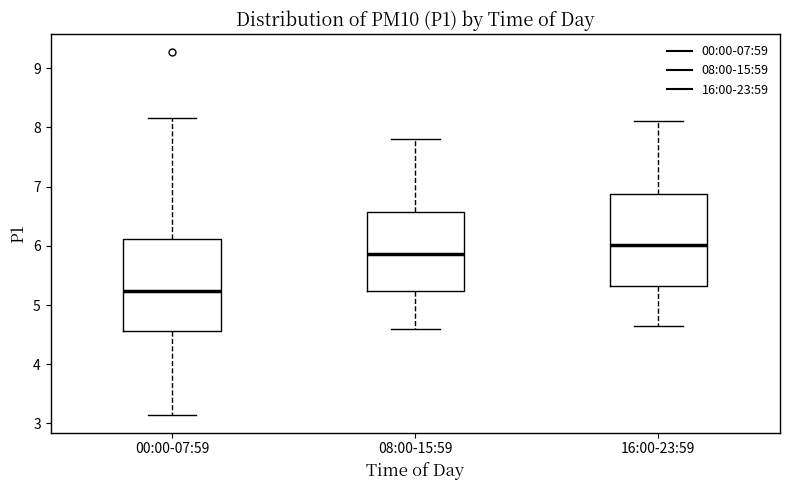

Reading left to right, read every box against the y-axis: the position of its median line, the range the box covers, and the ends of its whiskers. The values are not printed on the chart, so give them approximately, as read against the axis.

00:00-07:59: median 5.2, box 4.6 to 6.1, whiskers 3.2 to 8.2
08:00-15:59: median 5.9, box 5.2 to 6.6, whiskers 4.6 to 7.8
16:00-23:59: median 6.0, box 5.3 to 6.9, whiskers 4.7 to 8.1